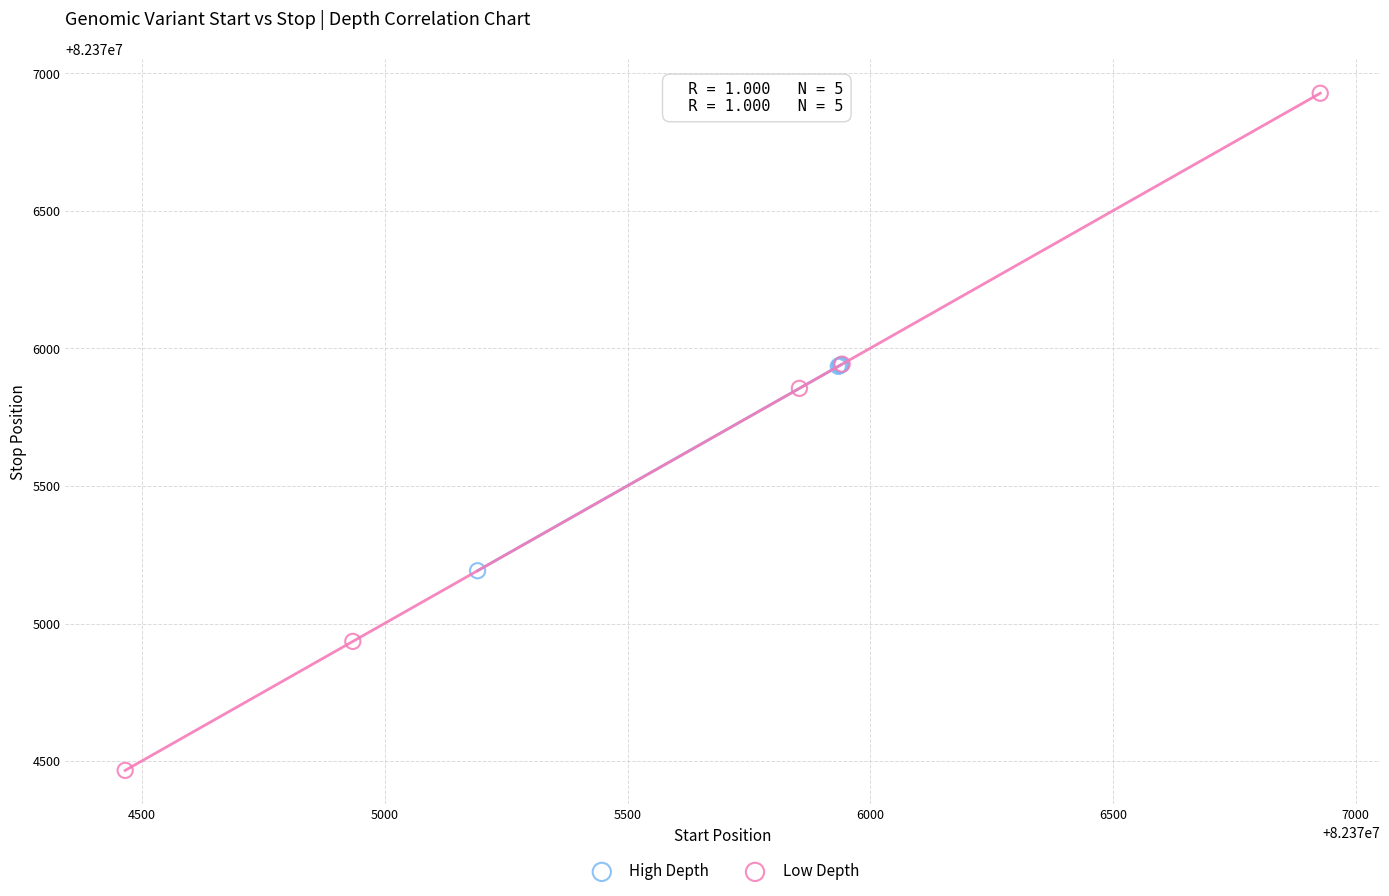

What are all the series names shown in the legend?

High Depth, Low Depth